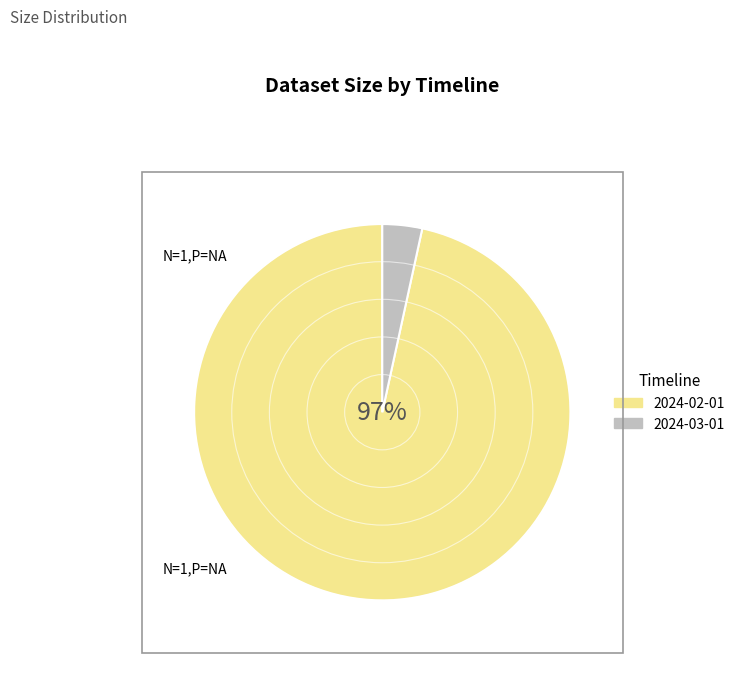

Is the sum of 2024-02-01 and 2024-03-01 greater than half?

Yes